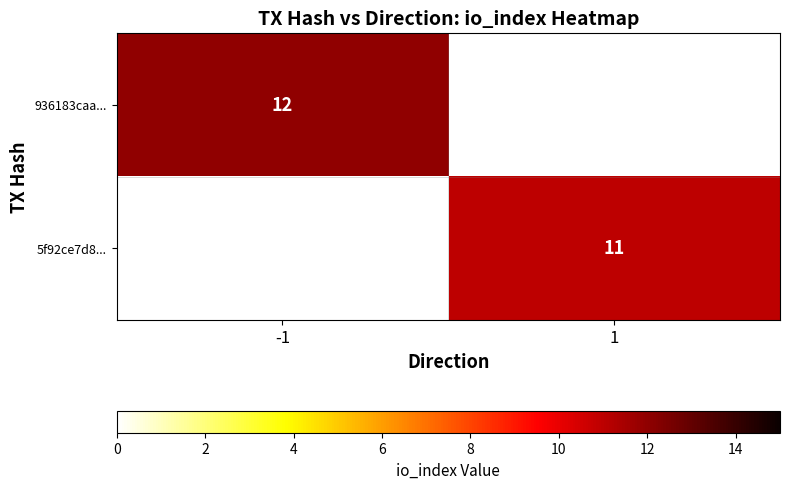

True or false: 936183caa... has a value of 17 at -1.

False